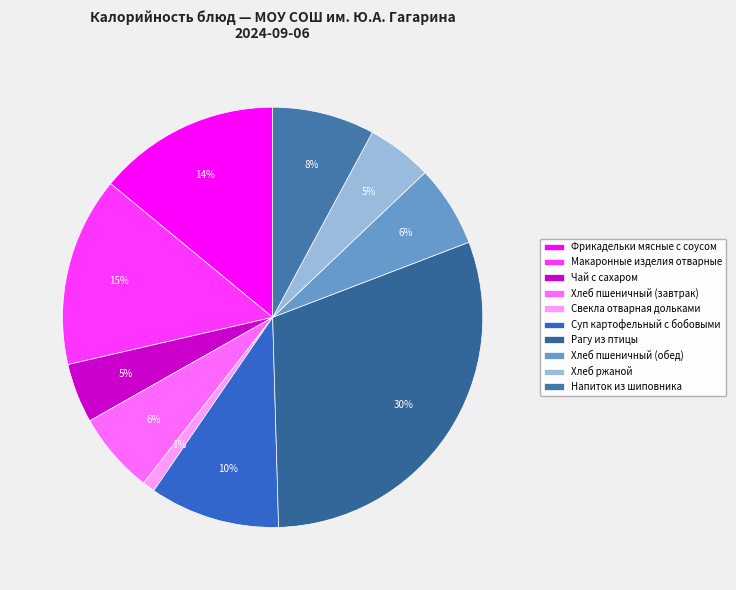

Does Рагу из птицы represent more than half of the total?

No